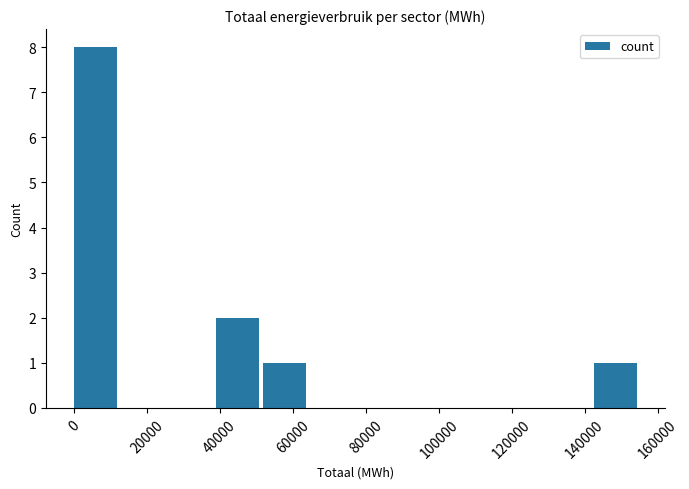

Reading left to right, transcribe this chart: for each bar, give the range it covers on the x-axis and its height. Neither the bar edges nor the heights are printed on the chart, so give them approximately, as read against the axes.

0 to 12000: 8
12000 to 26000: 0
26000 to 38000: 0
38000 to 52000: 2
52000 to 64000: 1
64000 to 78000: 0
78000 to 90000: 0
90000 to 104000: 0
104000 to 116000: 0
116000 to 130000: 0
130000 to 142000: 0
142000 to 156000: 1